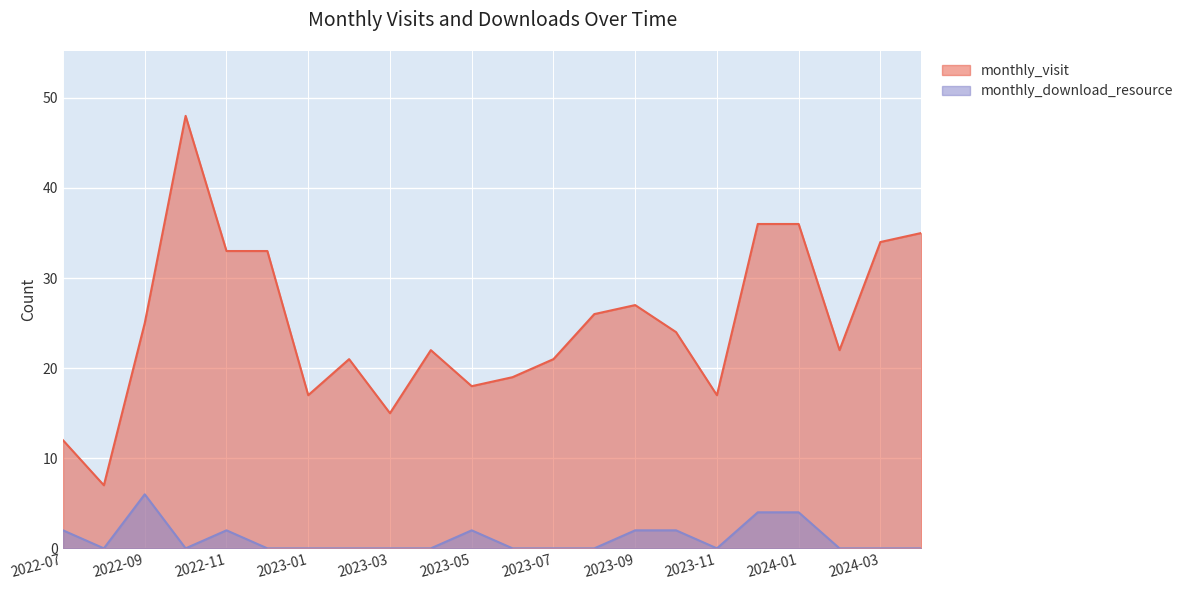

How many values in the monthly_visit series are below 24?

11